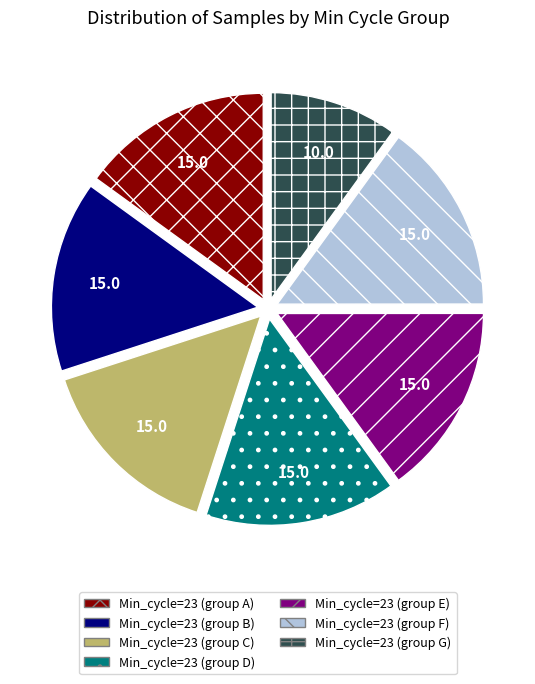

How many segments does this pie chart have?

7